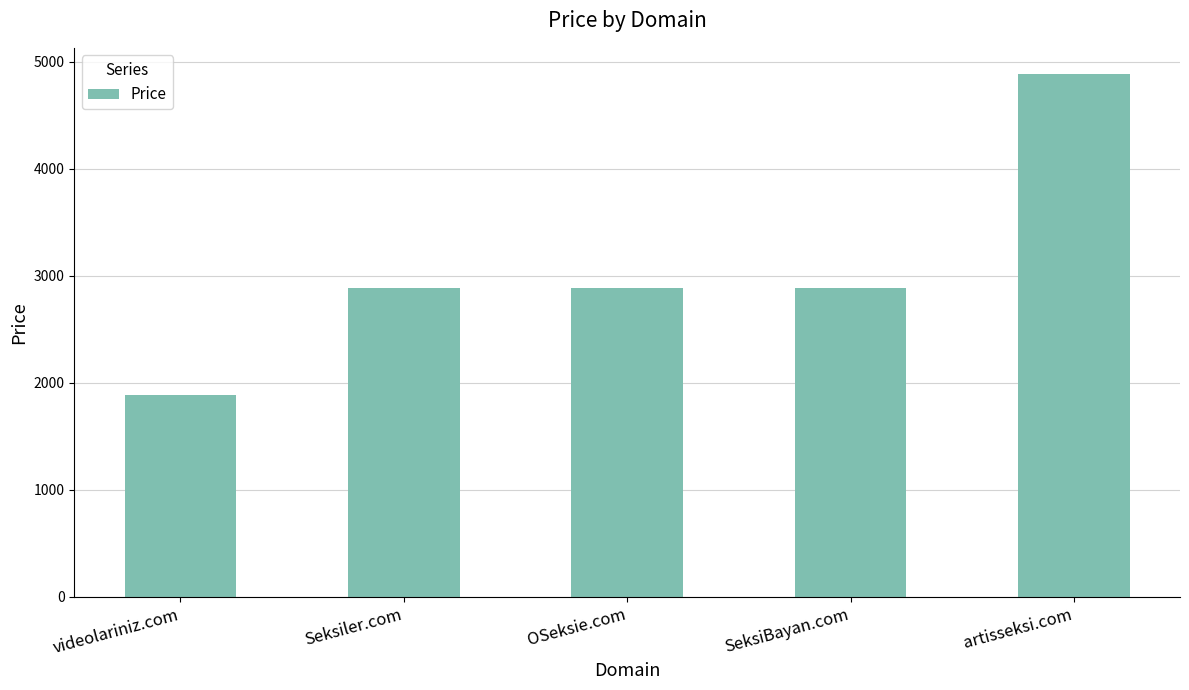

What is the sum of all values?

15440